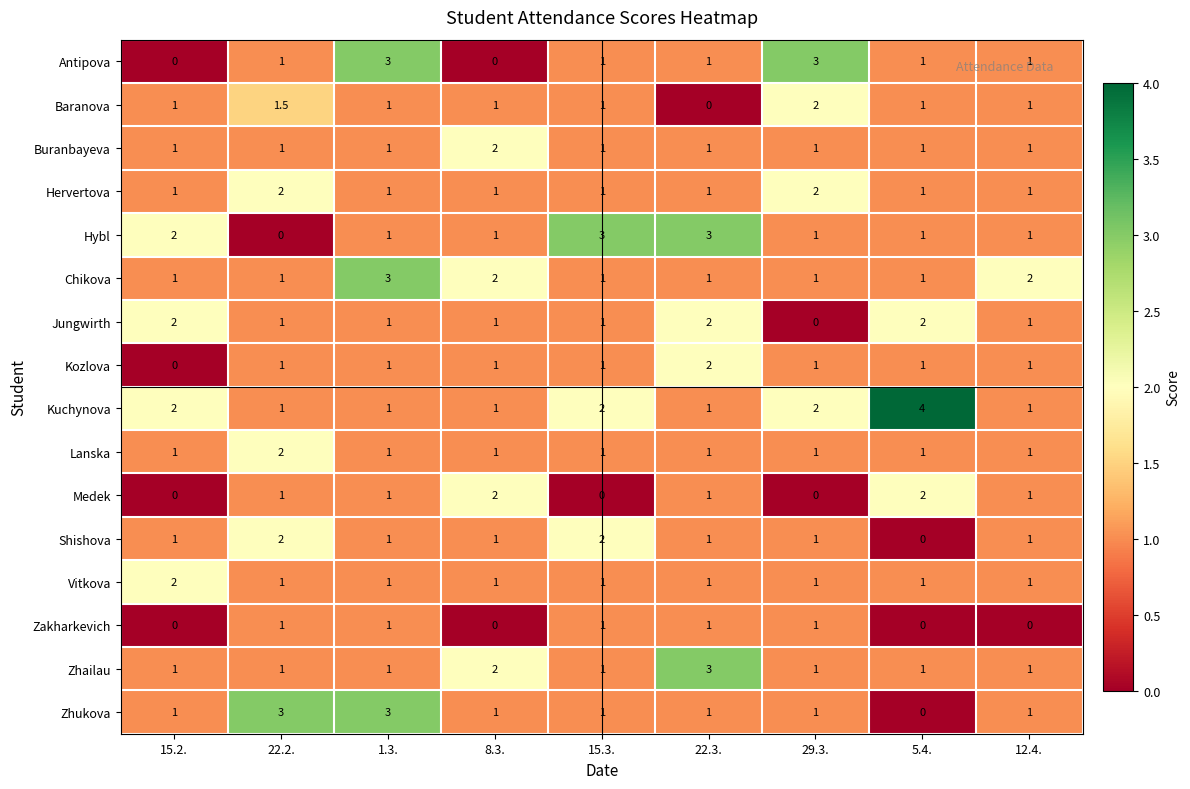

The Medek series shows 0.0 at 15.3.. True or false?

True